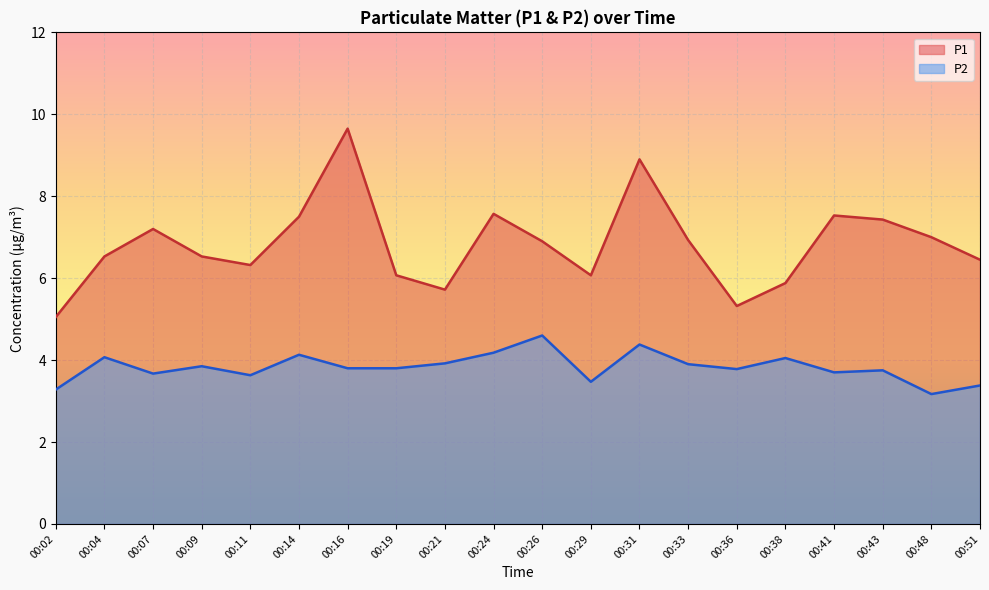

At which category does P1 reach its first local peak?

00:07